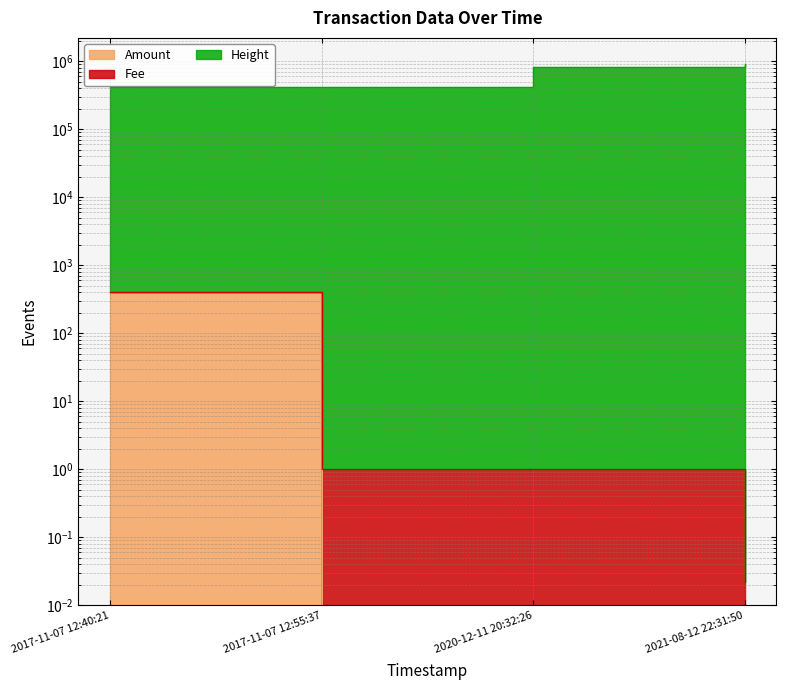

What is the label of the 1st point from the left?

2017-11-07 12:40:21